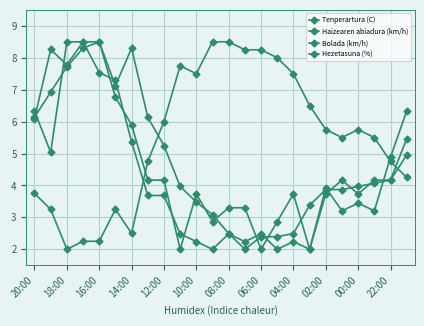

How many categories are shown in the chart?

24